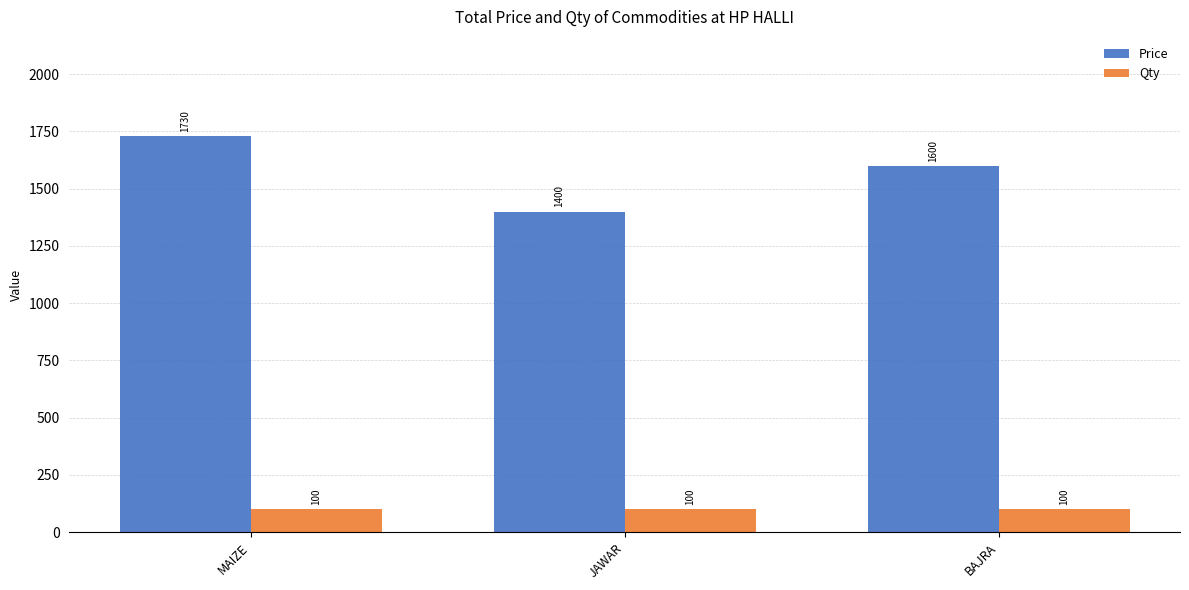

The Qty series shows 100 at MAIZE. True or false?

True